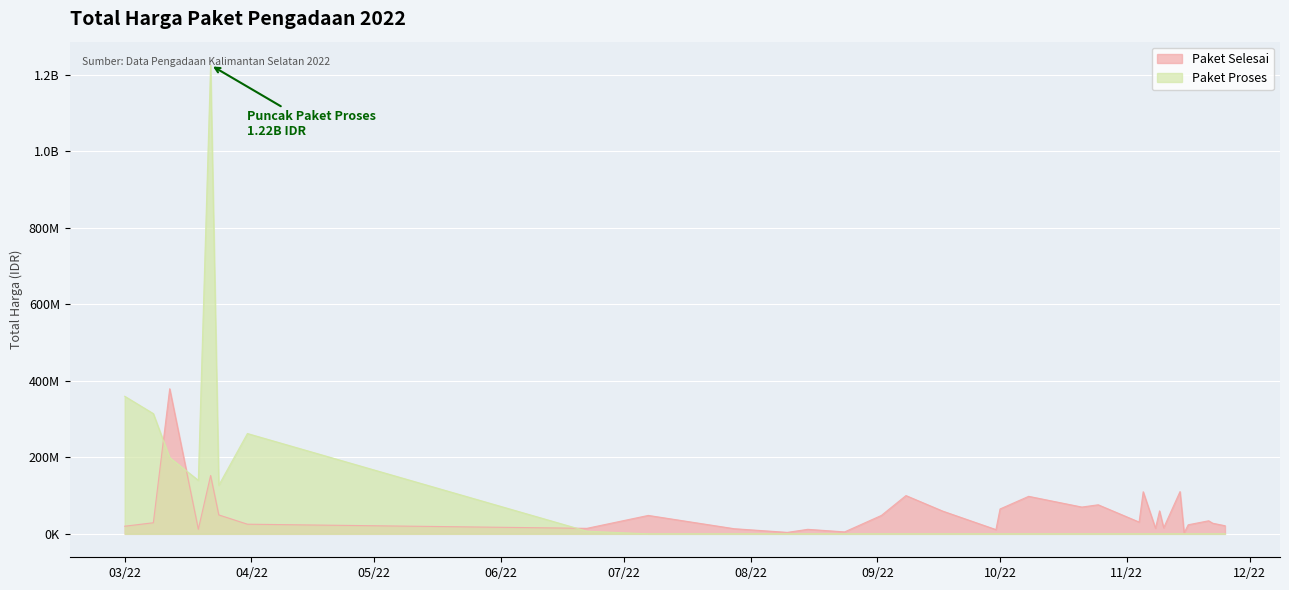

What is the difference between the maximum and minimum values in the Paket Proses series?

1224682000